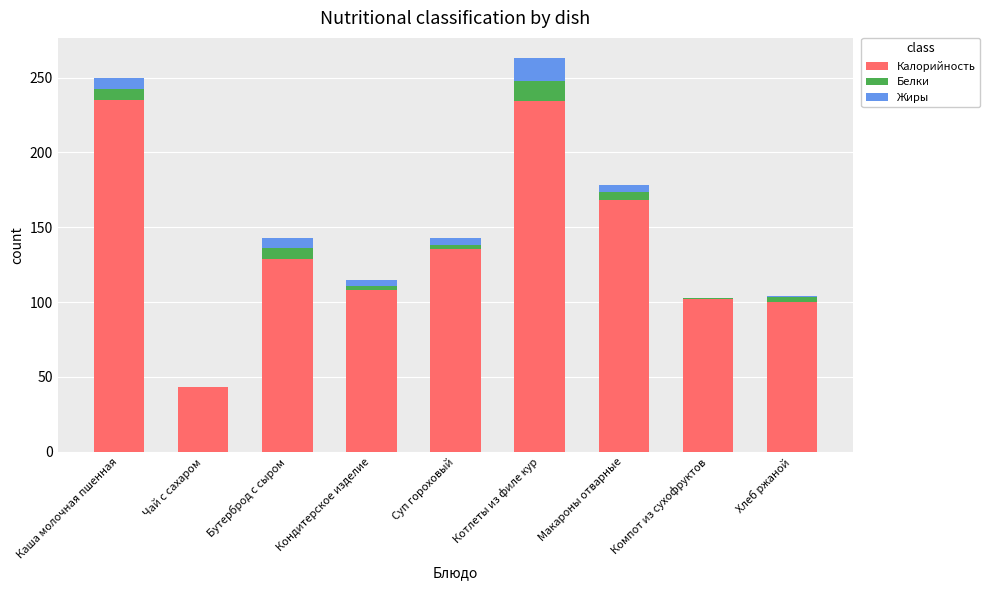

How many distinct data groups are displayed?

3